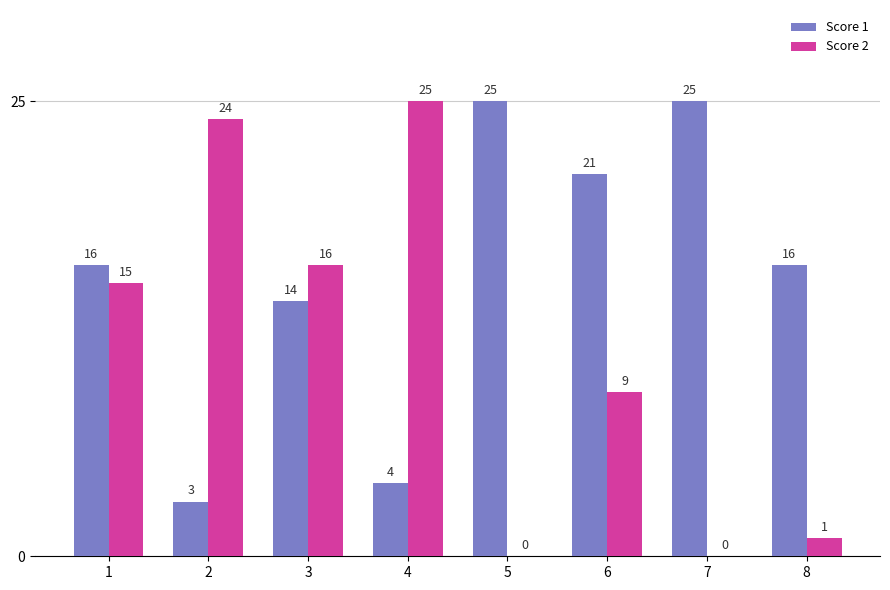

Reading left to right, transcribe all the data shown in this chart.

Score 1: 1=16	2=3	3=14	4=4	5=25	6=21	7=25	8=16
Score 2: 1=15	2=24	3=16	4=25	5=0	6=9	7=0	8=1